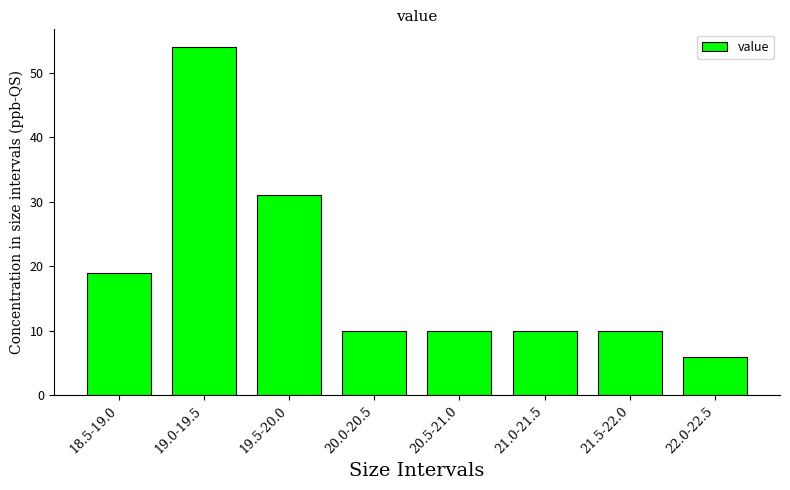

Reading right to left, what are all the values shown in this chart?

6	10	10	10	10	31	54	19